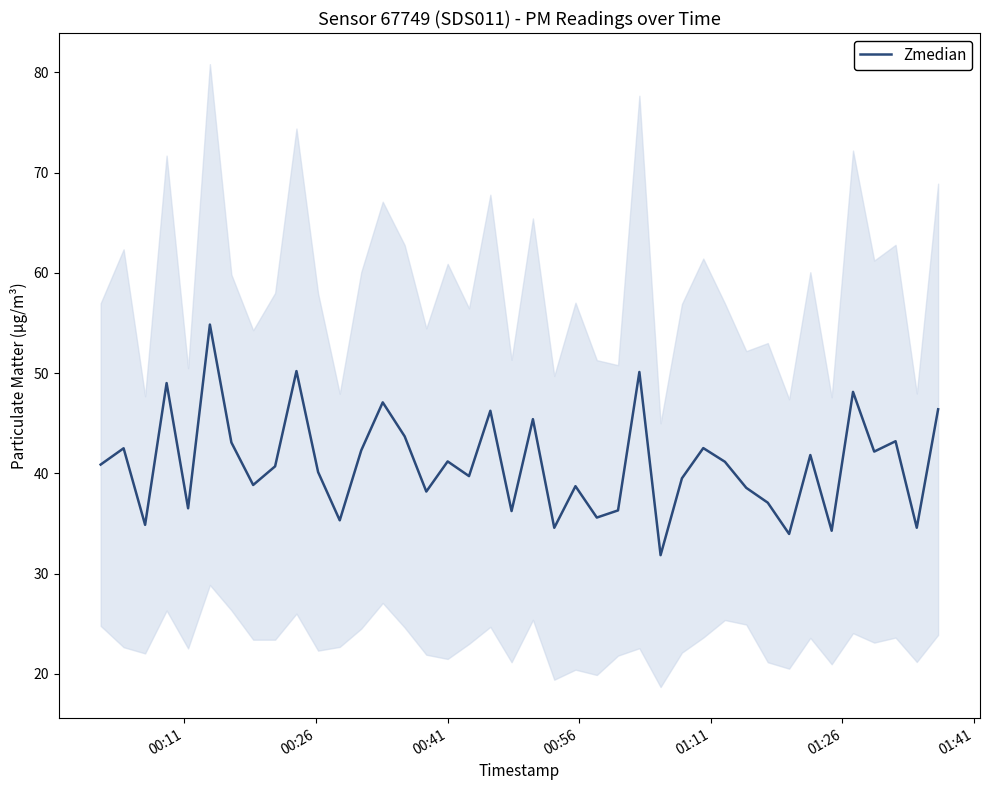

How many series are shown in this chart?

1